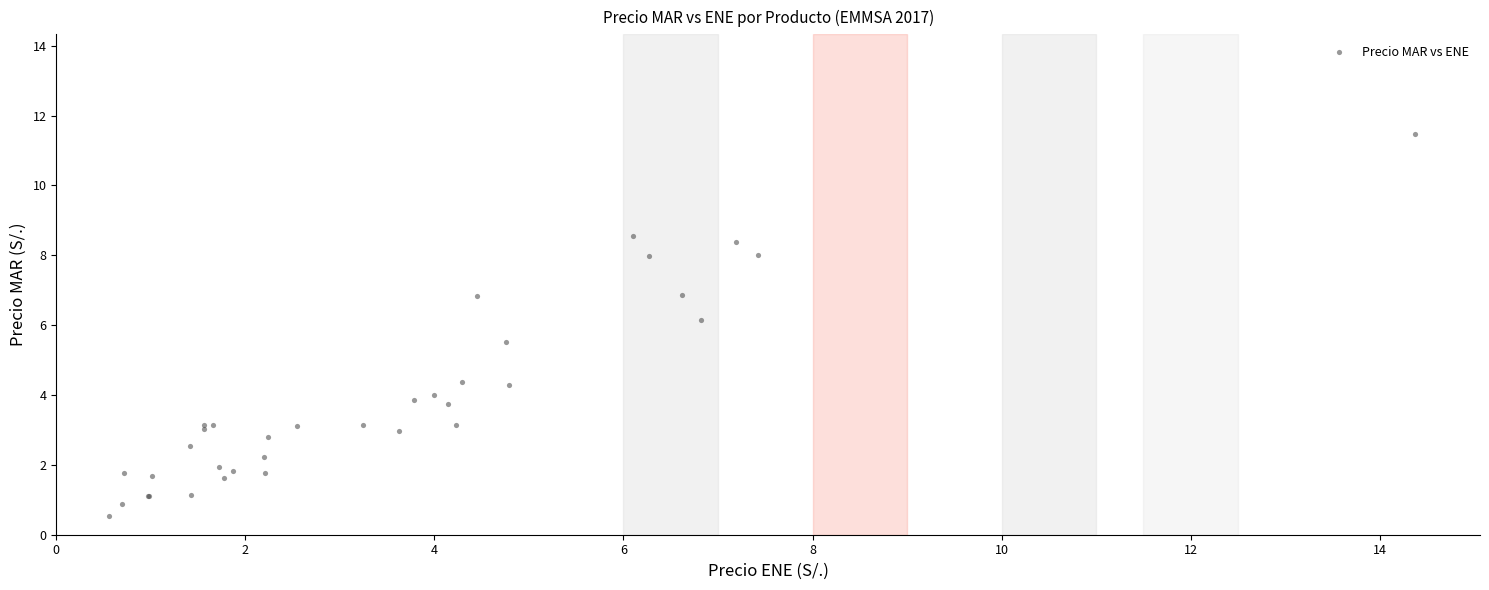

What Y value in the scatter plot is closest to 6?

6.2